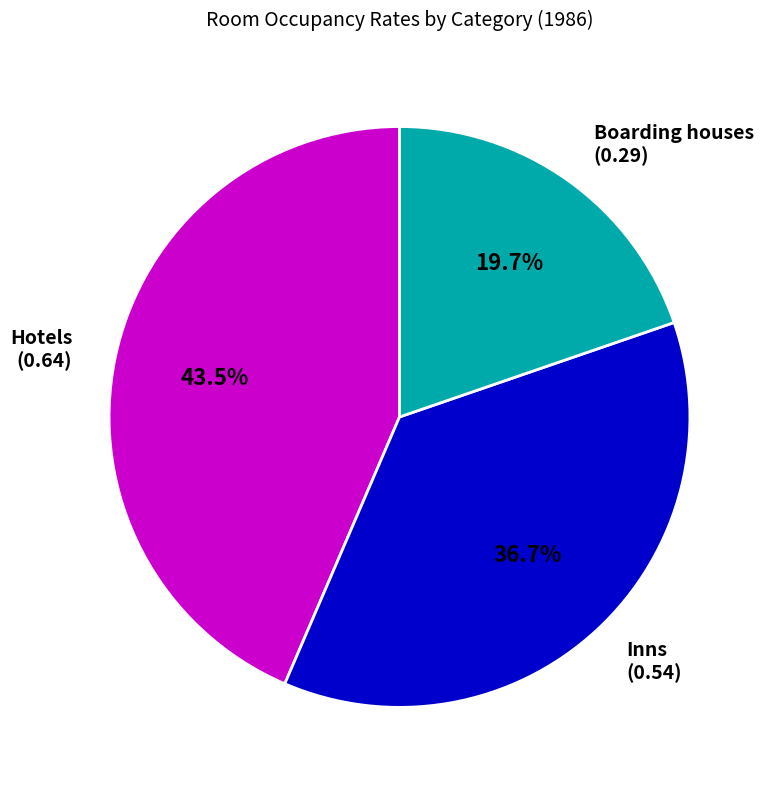

Which has a higher value, Boarding houses (0.29) or Hotels (0.64)?

Hotels (0.64)